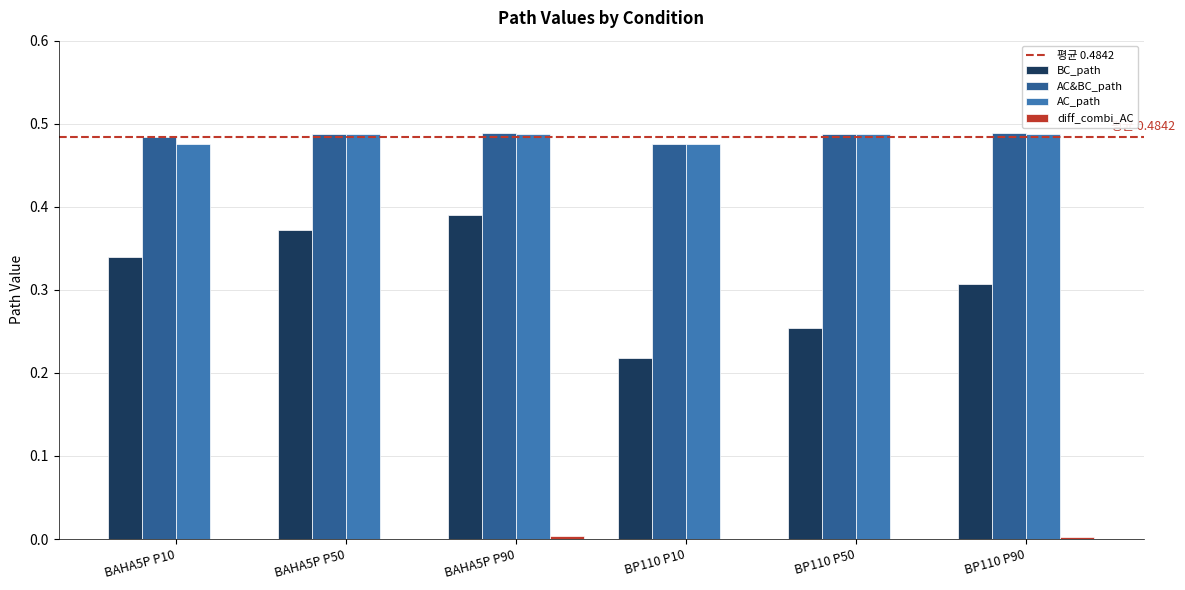

Is it true that AC&BC_path equals 0.7 at BAHA5P P90?

False